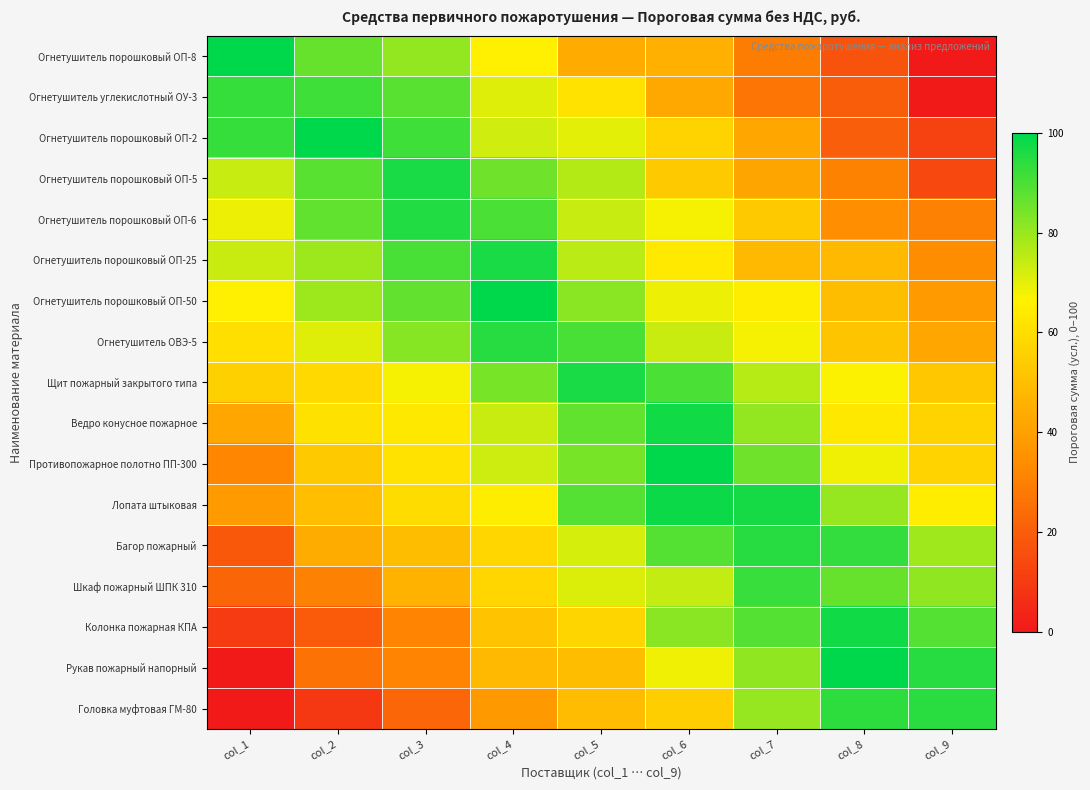

How many data points does each series have?

9